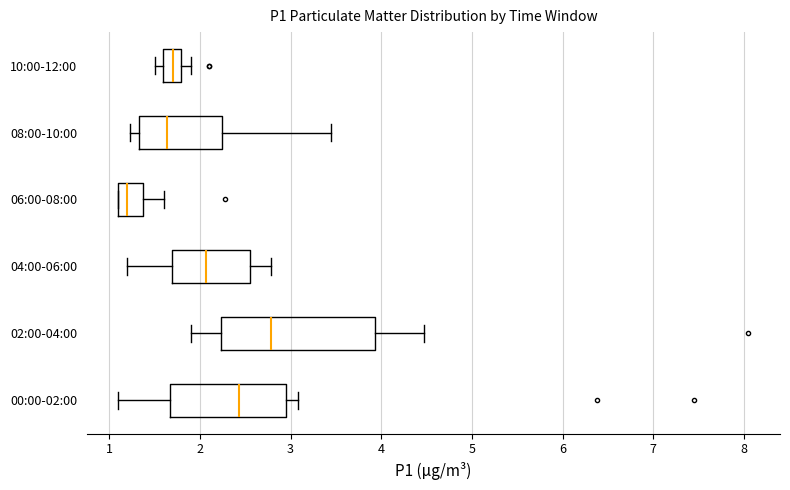

Reading bottom to top, read every box against the x-axis: the position of its median line, the range the box covers, and the ends of its whiskers. The values are not printed on the chart, so give them approximately, as read against the axis.

00:00-02:00: median 2.4, box 1.7 to 2.9, whiskers 1.1 to 3.1
02:00-04:00: median 2.8, box 2.2 to 3.9, whiskers 1.9 to 4.5
04:00-06:00: median 2.1, box 1.7 to 2.6, whiskers 1.2 to 2.8
06:00-08:00: median 1.2, box 1.1 to 1.4, whiskers 1.1 to 1.6
08:00-10:00: median 1.6, box 1.3 to 2.2, whiskers 1.2 to 3.5
10:00-12:00: median 1.7, box 1.6 to 1.8, whiskers 1.5 to 1.9